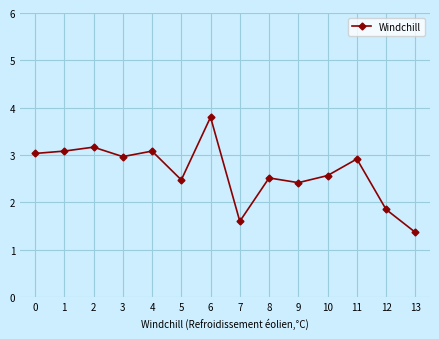

What is the minimum value shown in the chart?

1.4